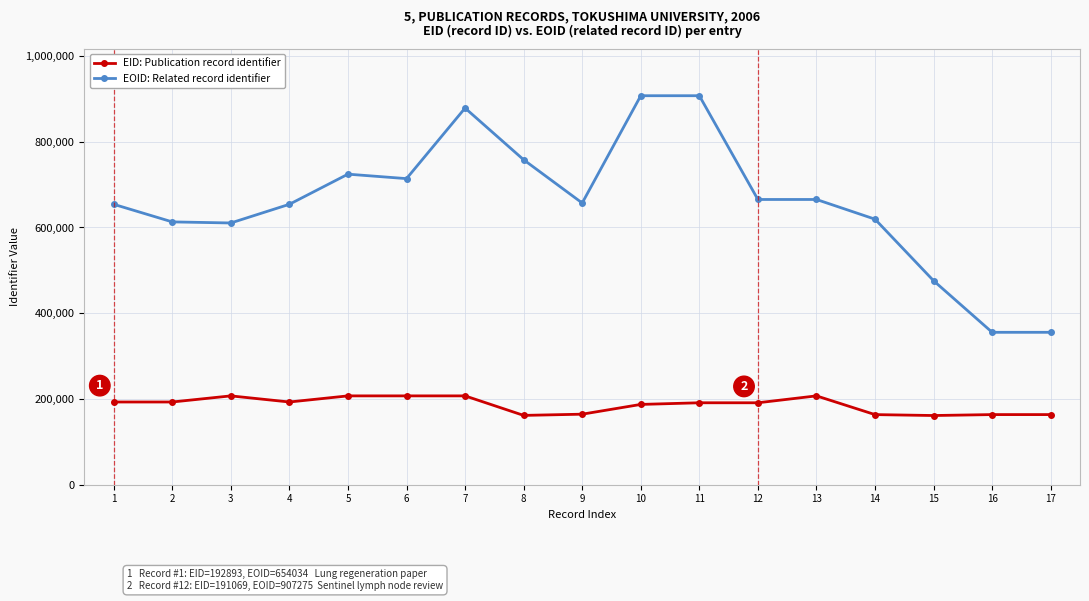

What is the difference between the maximum and second lowest values in the EID: Publication record identifier series?

45536